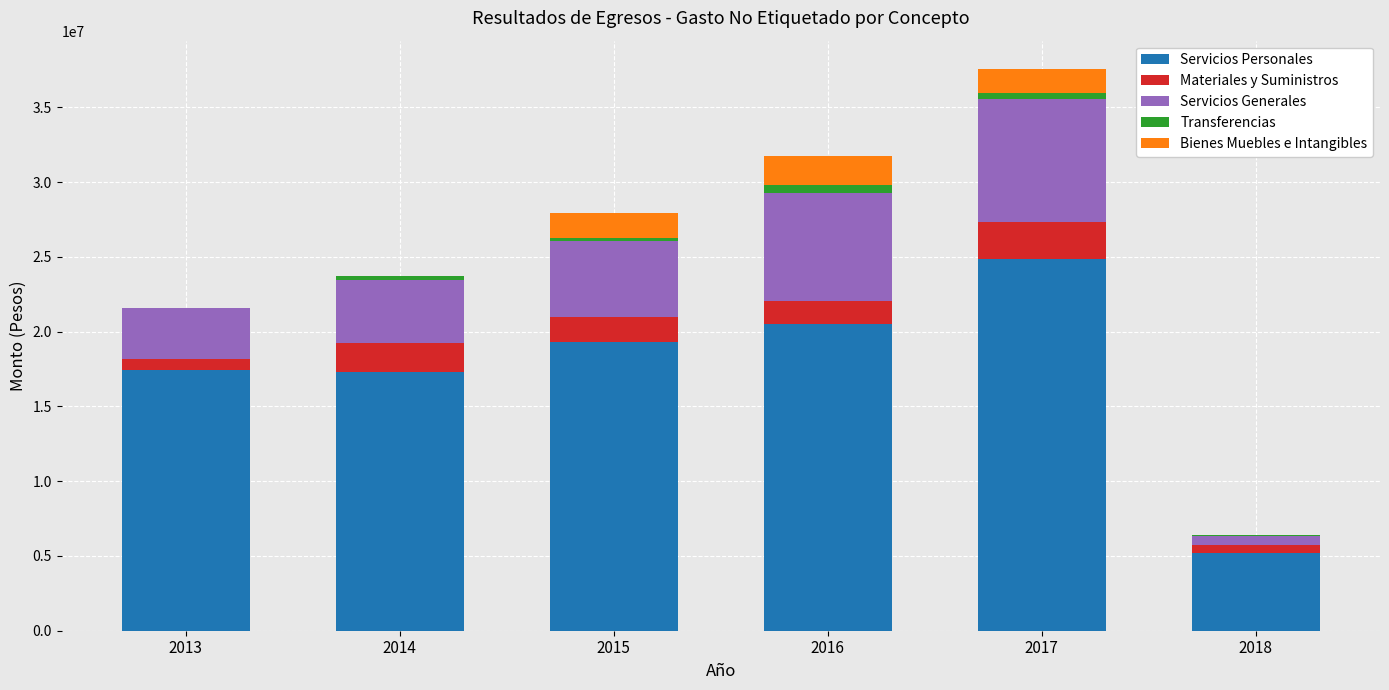

The value of Servicios Personales at 2016 is 20486865.3. True or false?

True